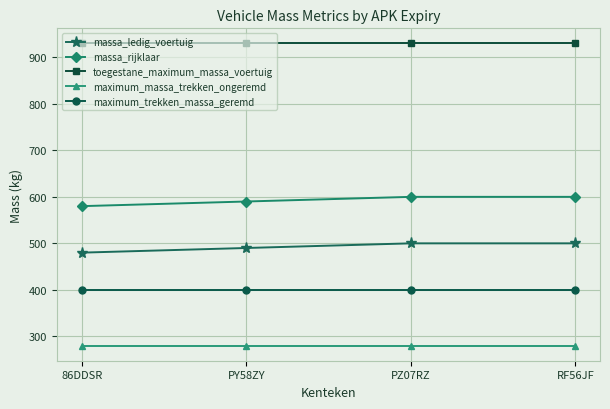

True or false: toegestane_maximum_massa_voertuig has more than 1 interior local peaks.

False